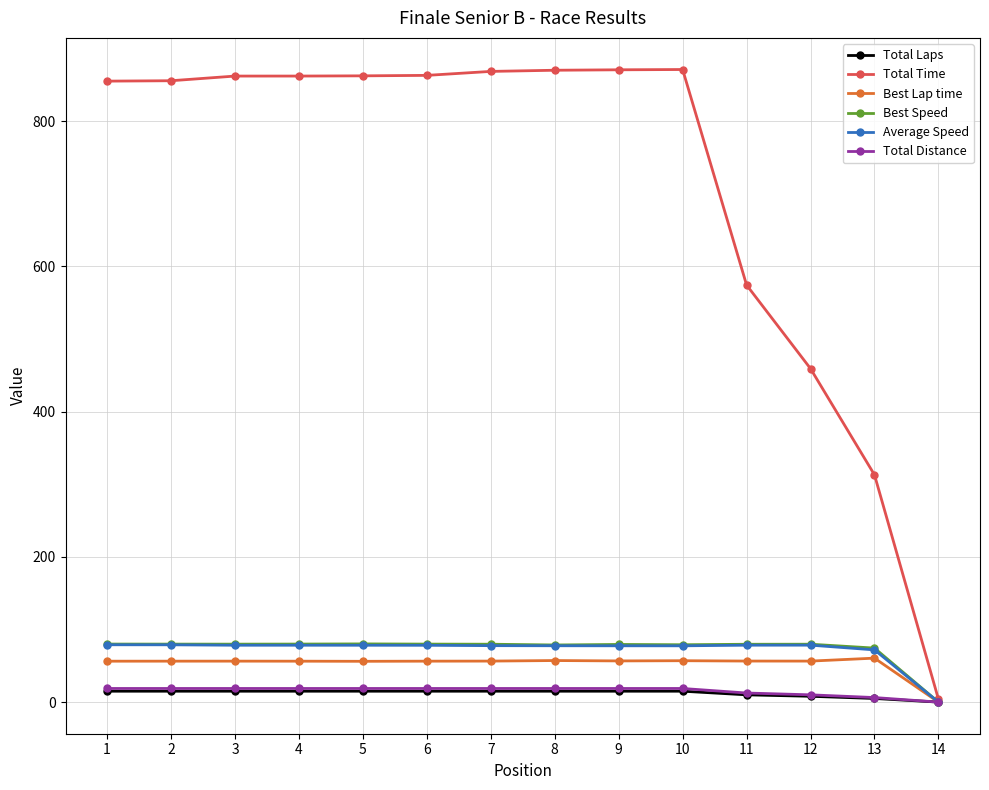

Which series has the largest range (max minus min)?

Total Time